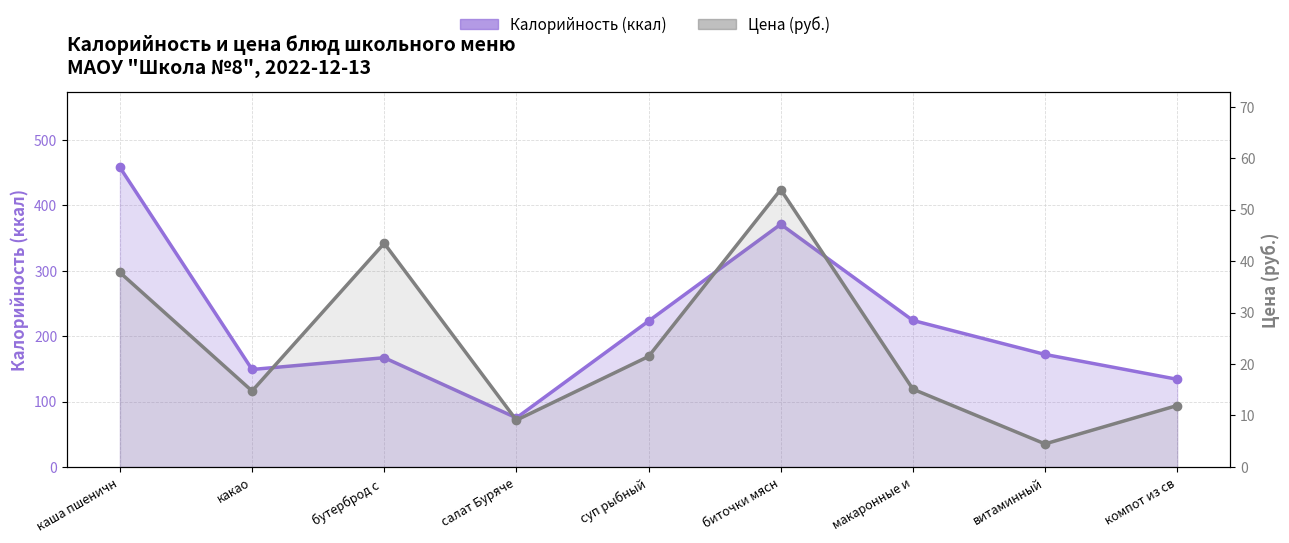

Reading left to right, extract all data points from this chart.

Калорийность: каша пшеничн=458.0	какао=149.0	бутерброд с =167.0	салат Буряче=75.0	суп рыбный=223.0	биточки мясн=371.0	макаронные и=224.0	витаминный=172.0	компот из св=134.0
Цена: каша пшеничн=37.8	какао=14.8	бутерброд с =43.5	салат Буряче=9.1	суп рыбный=21.5	биточки мясн=53.9	макаронные и=15.1	витаминный=4.5	компот из св=11.9